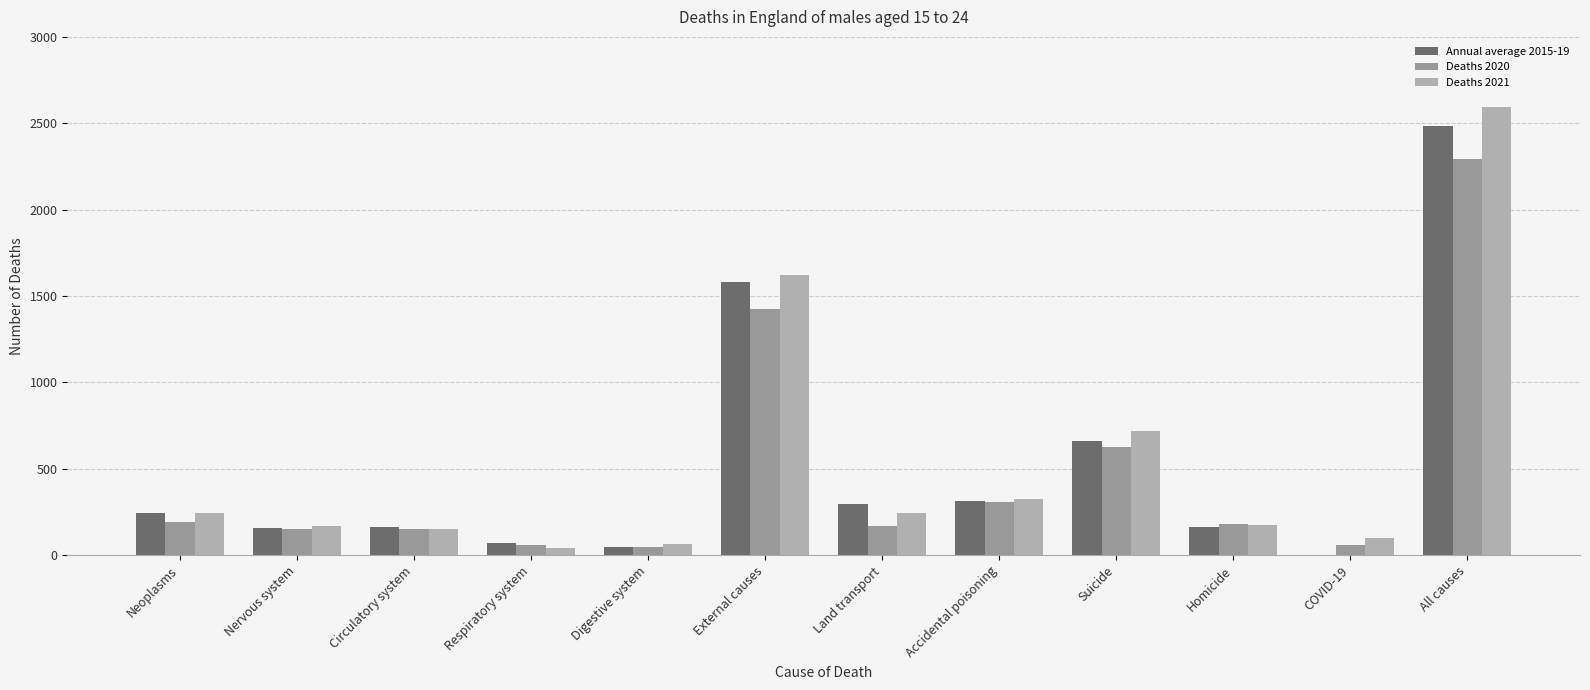

How many distinct data groups are displayed?

3